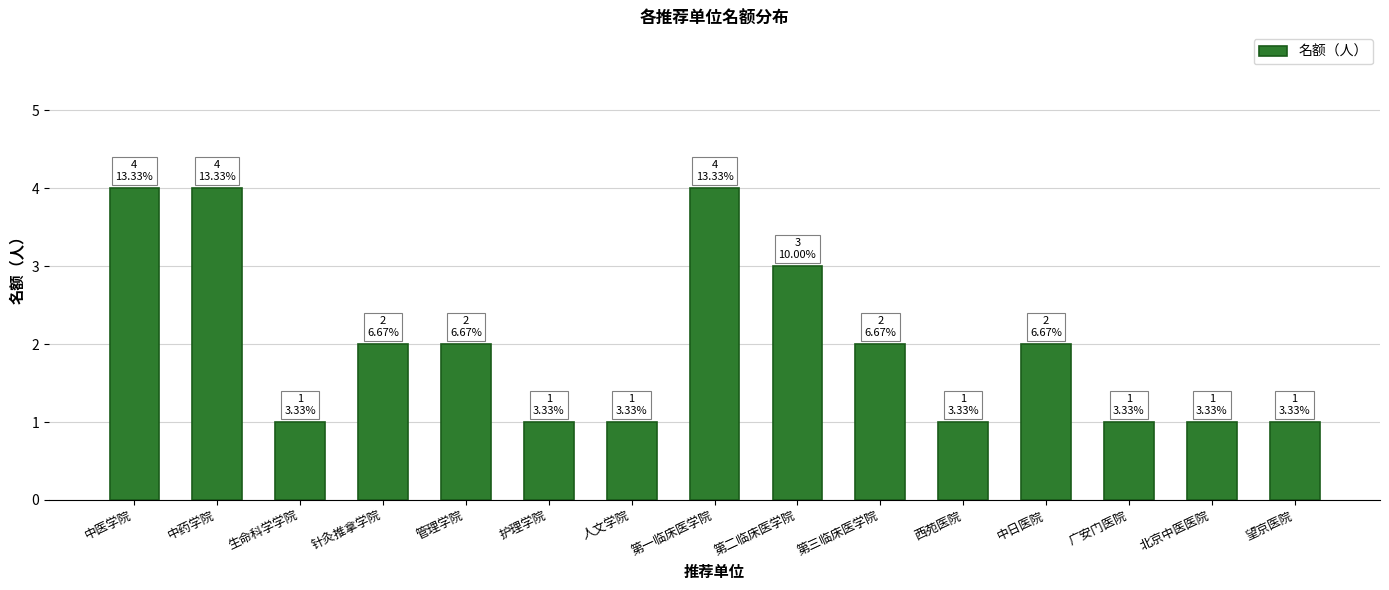

What is the difference between the maximum and minimum values?

3